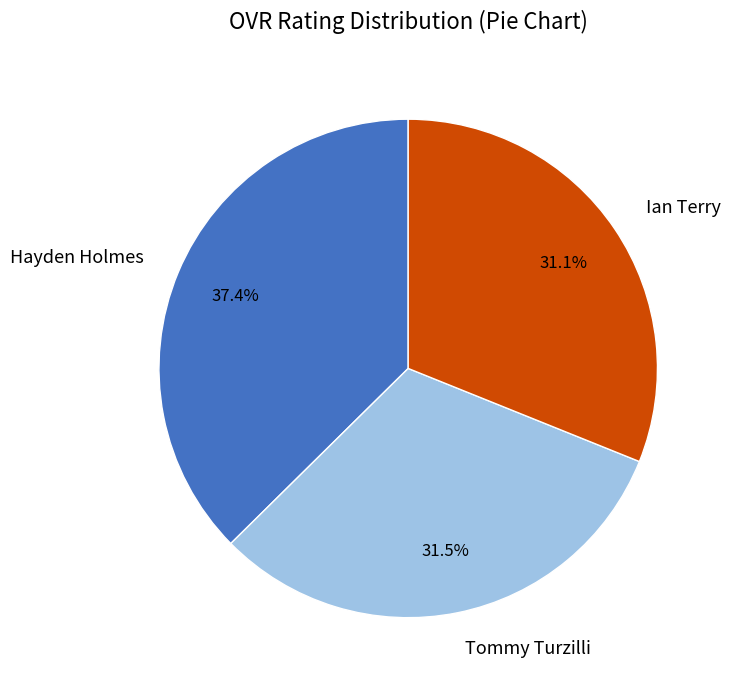

How many segments does this pie chart have?

3